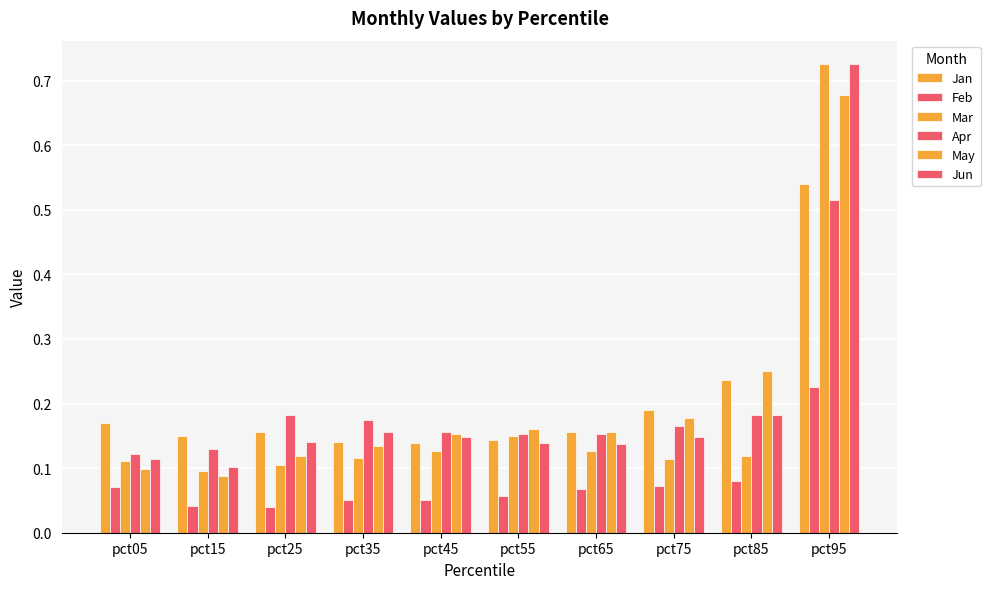

Does the chart contain stacked bars?

No